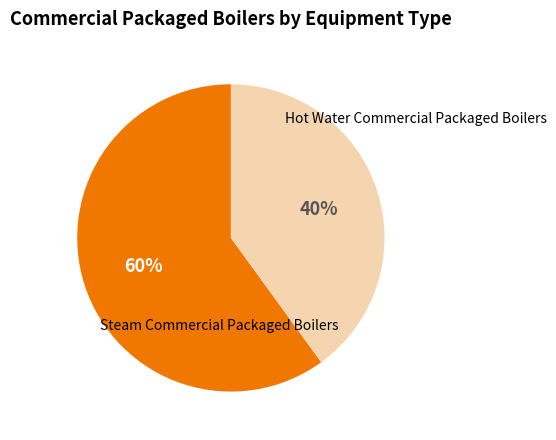

To the nearest percent, what is the difference between the largest and smallest slice percentages?

20%